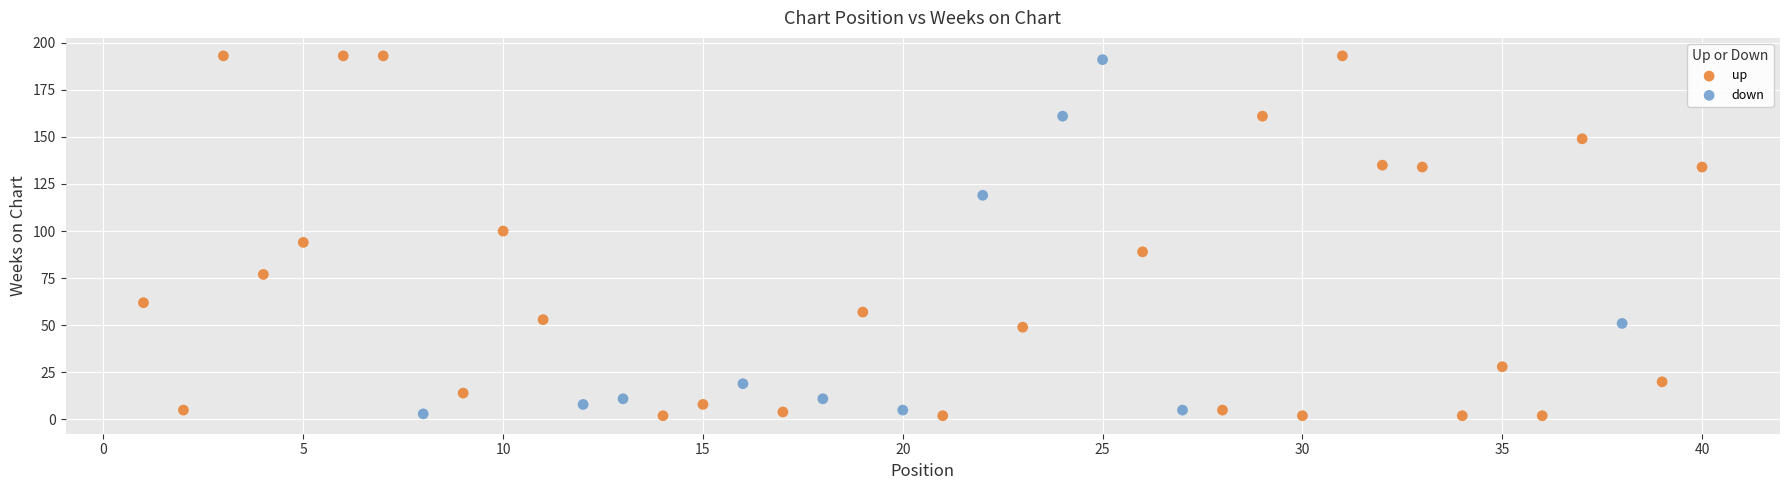

What are all the series names shown in the legend?

up, down